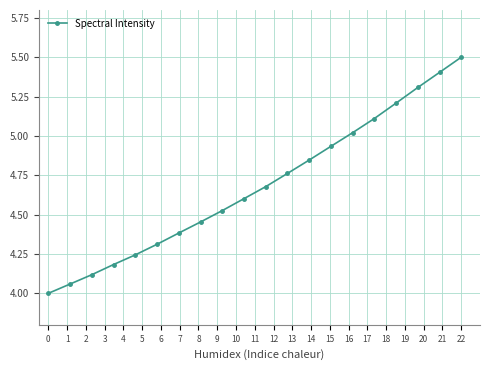

What is the minimum value shown in the chart?

4.0